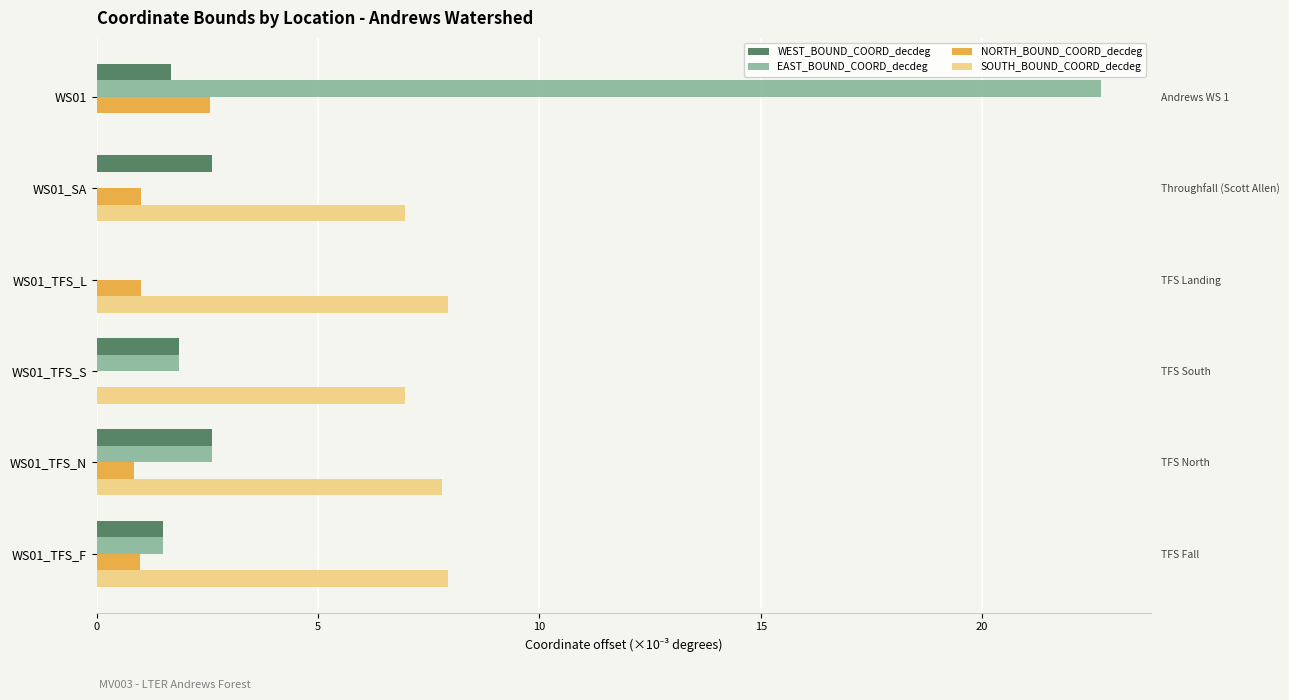

How many bars are there in total?

24